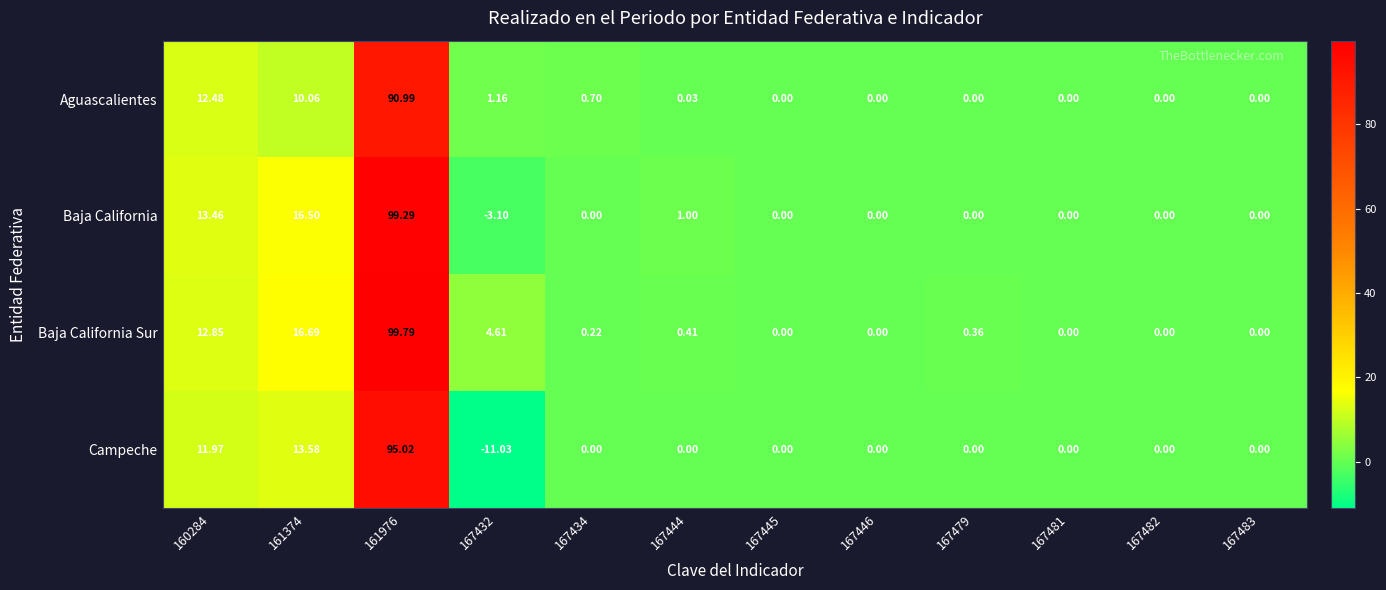

What is the maximum value shown in the chart?

99.8